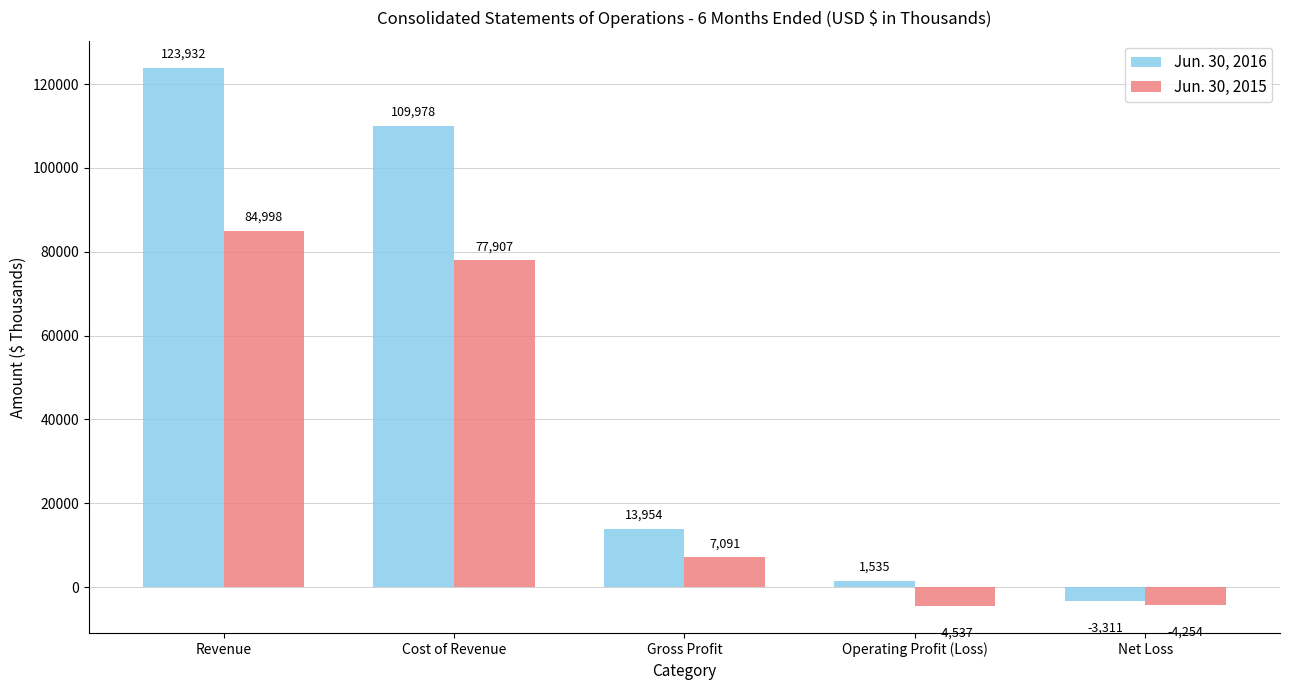

What is the label of the 5th bar from the left?

Net Loss